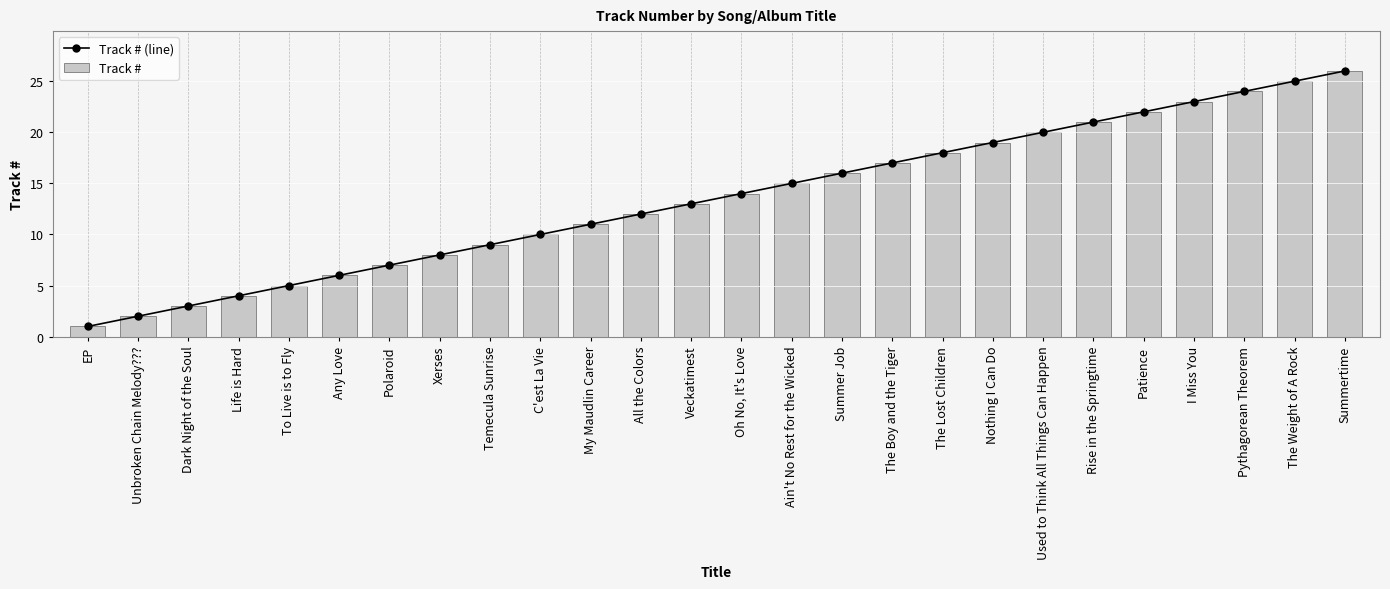

What is the label of the 19th bar from the left?

Nothing I Can Do